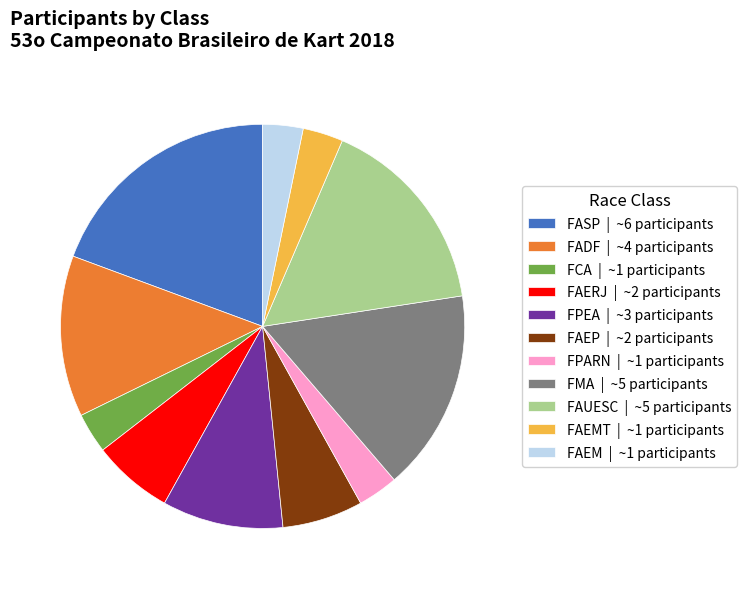

The FASP | ~6 participants slice represents 8% of the pie. True or false?

False